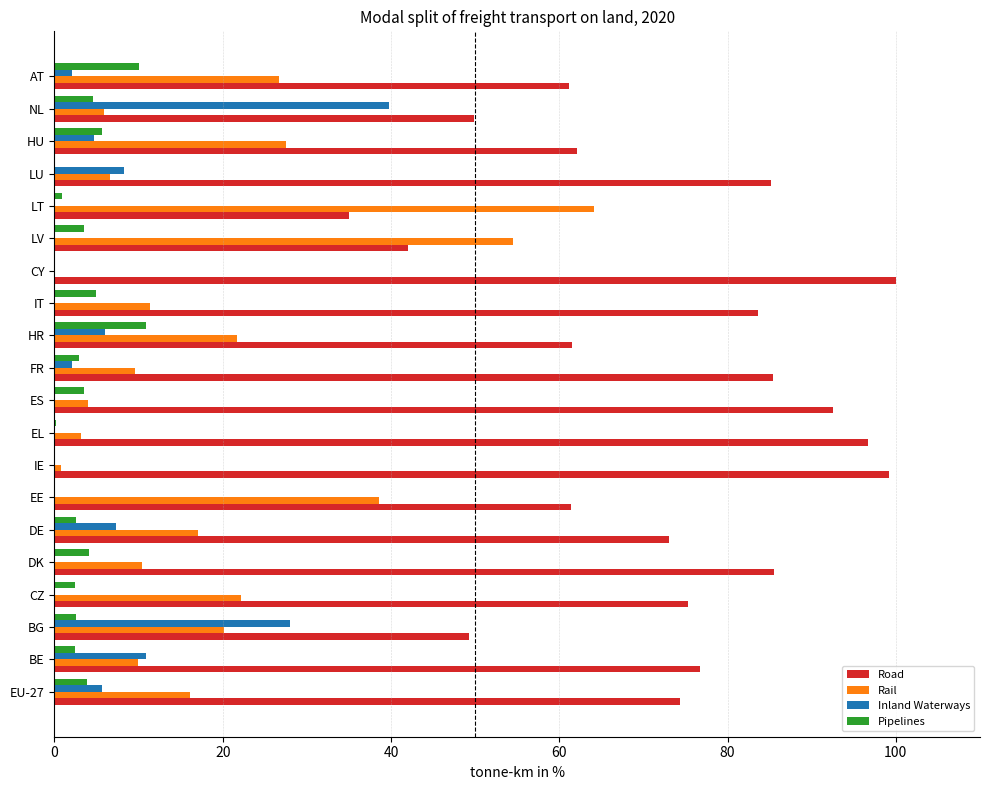

What is the total value across all series at LV?

100.0